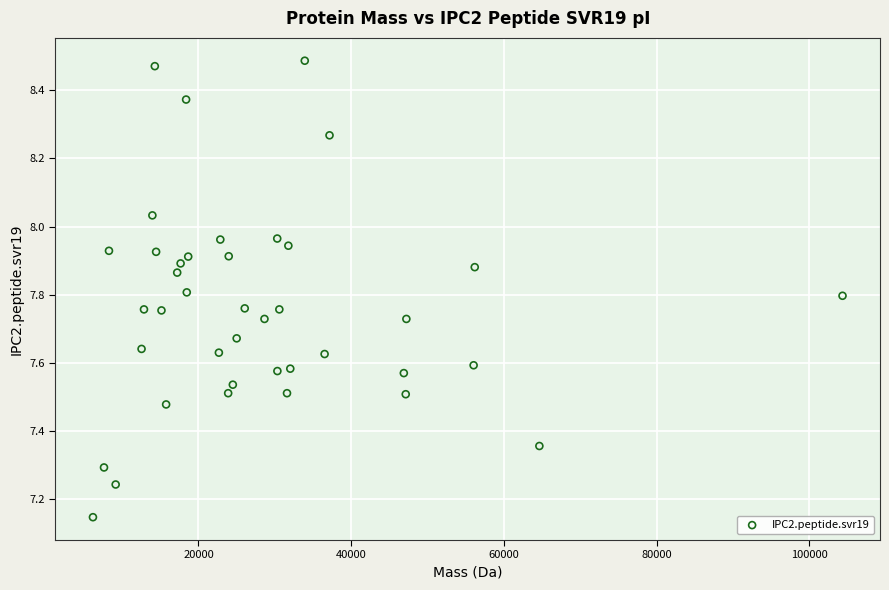

What is the range of Y values (max minus min)?

1.3